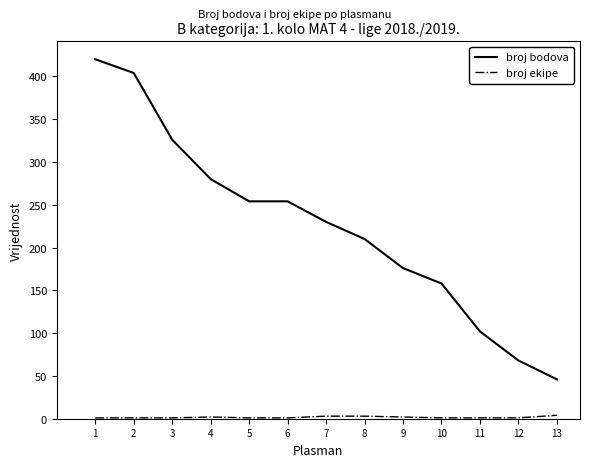

At which label does broj bodova first exceed 230?

1